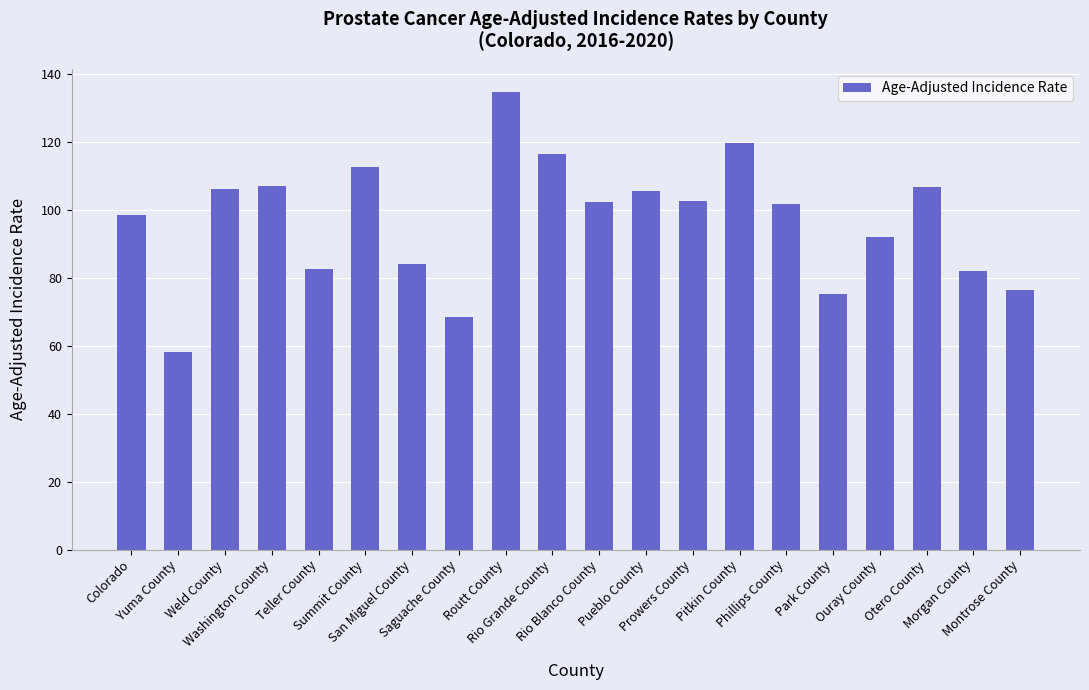

What is the value of the 1st bar from the left?

98.5